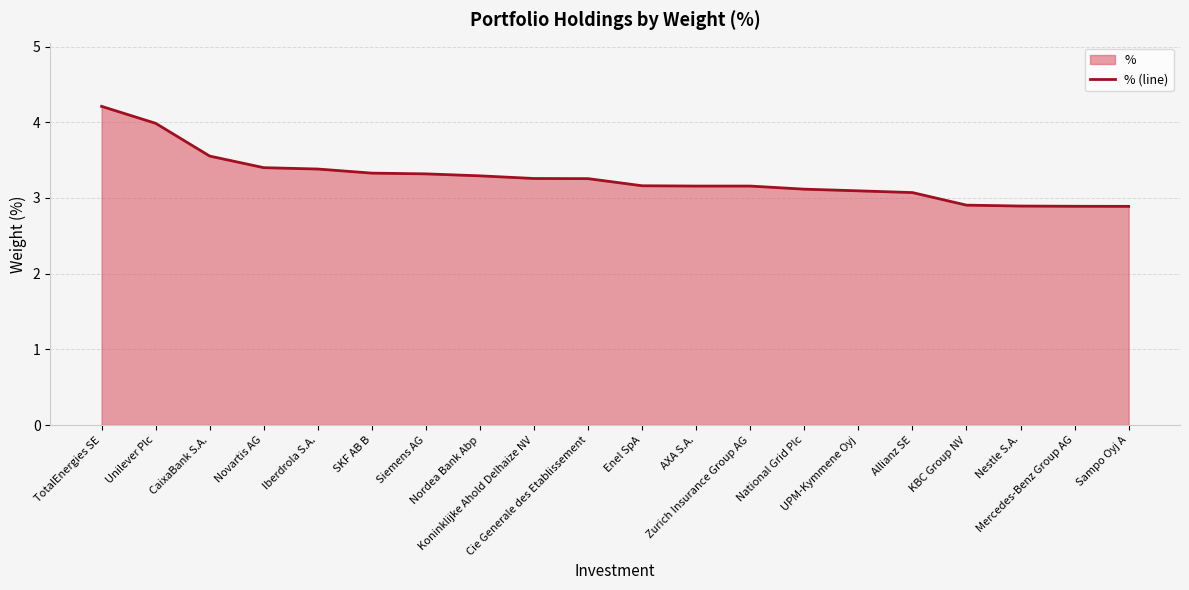

Which category has the highest value across all series?

TotalEnergies SE